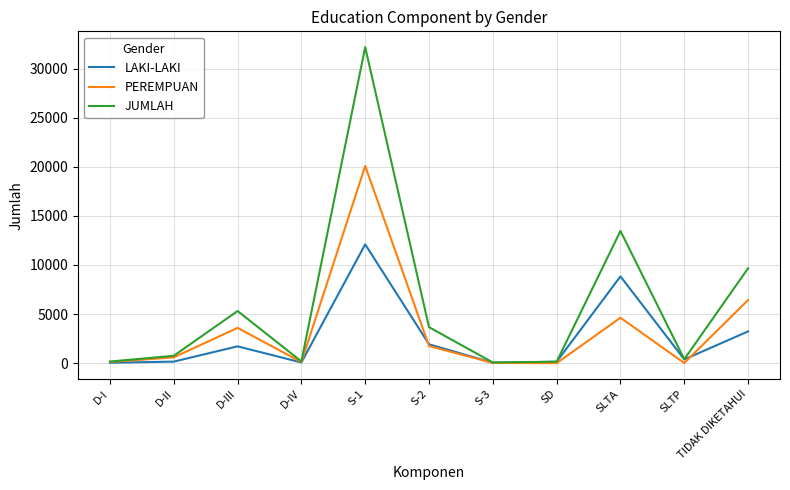

In LAKI-LAKI, how many points are lower than both neighbors (excluding endpoints)?

3